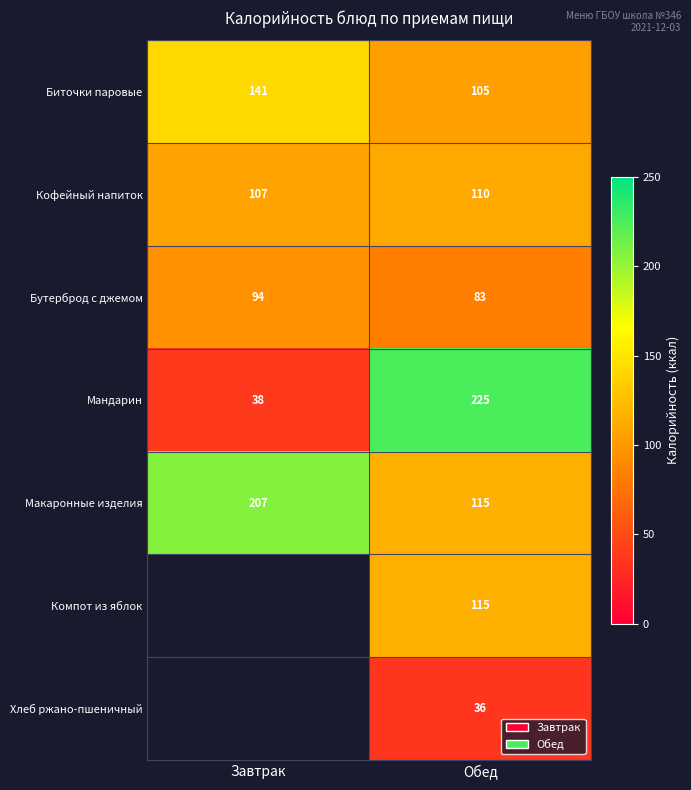

At which category is the sum across all series the highest?

Обед